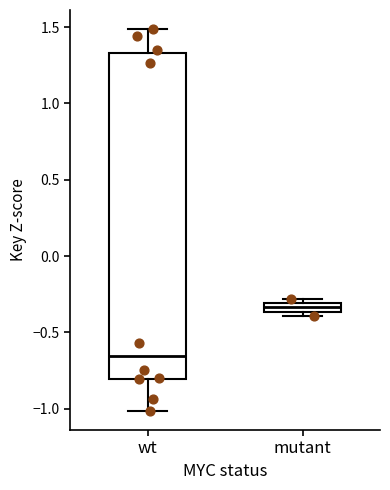

Which box has the lowest median line?

wt